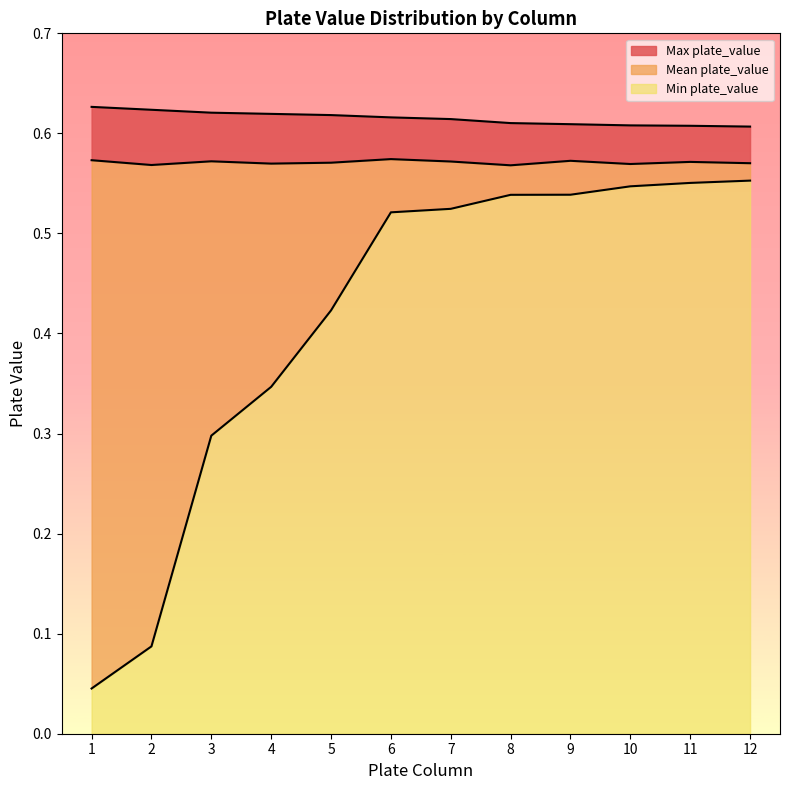

True or false: Min plate_value has more than 1 points higher than both neighbors.

False